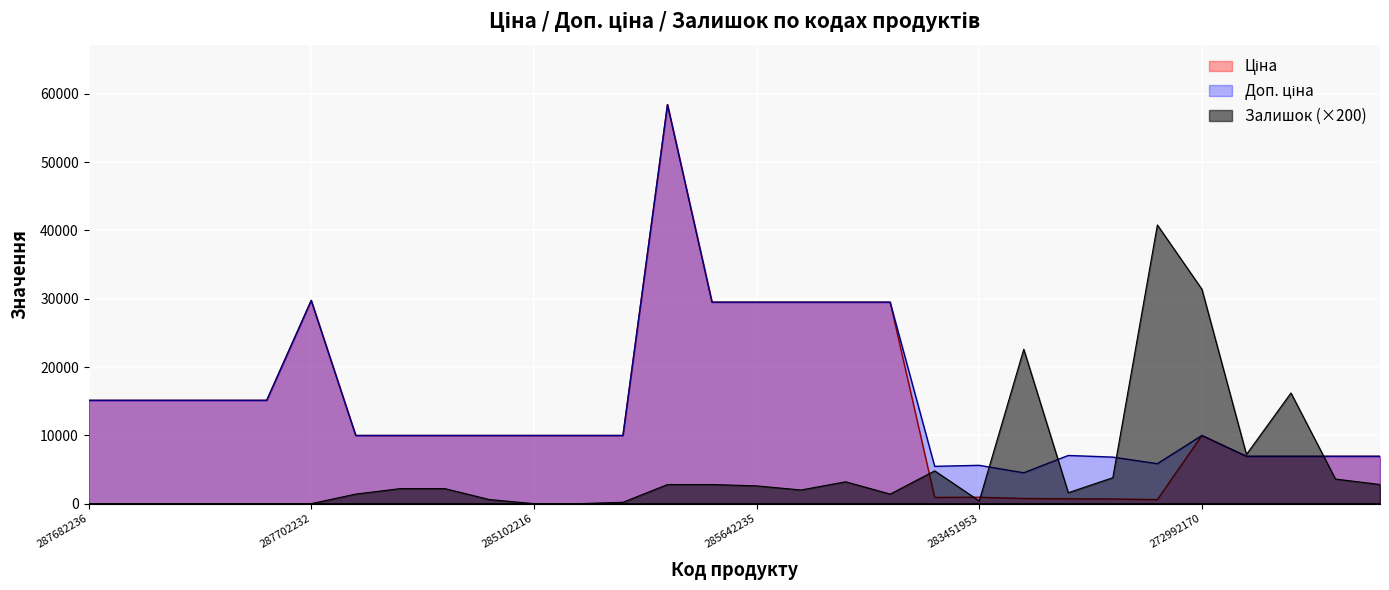

What is the difference between the maximum and minimum values in the Залишок series?

40800.0